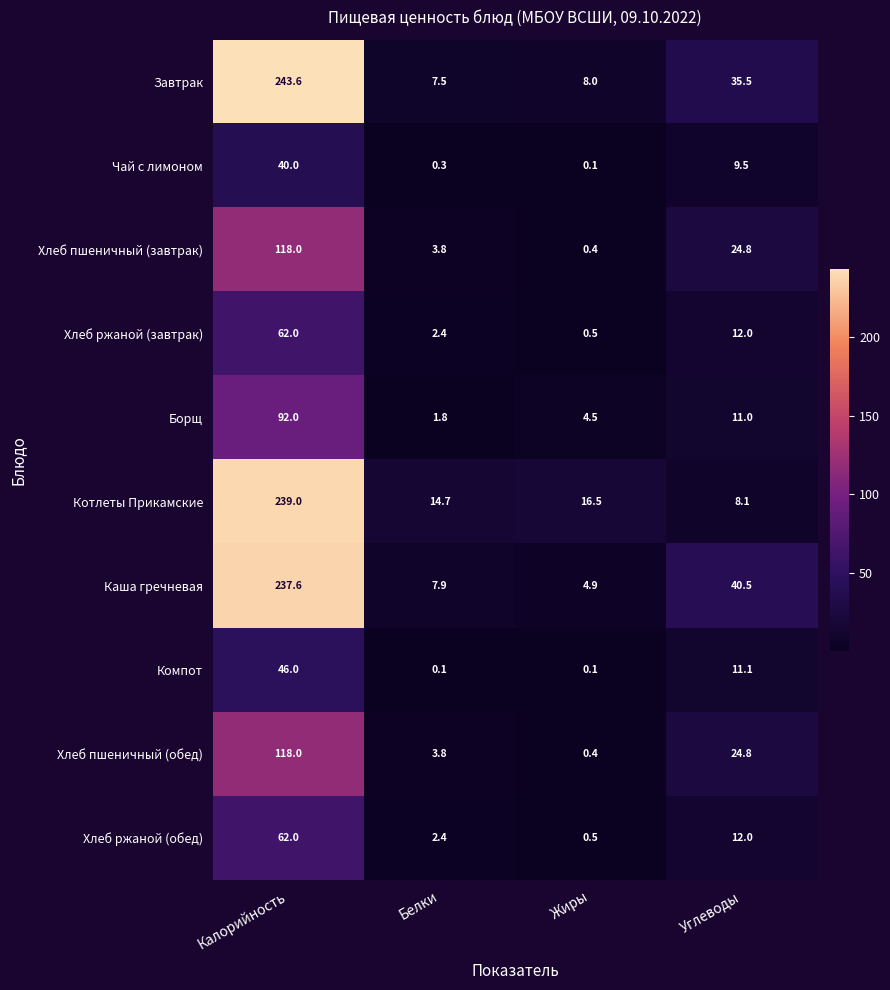

Which series has the widest spread of values?

Завтрак